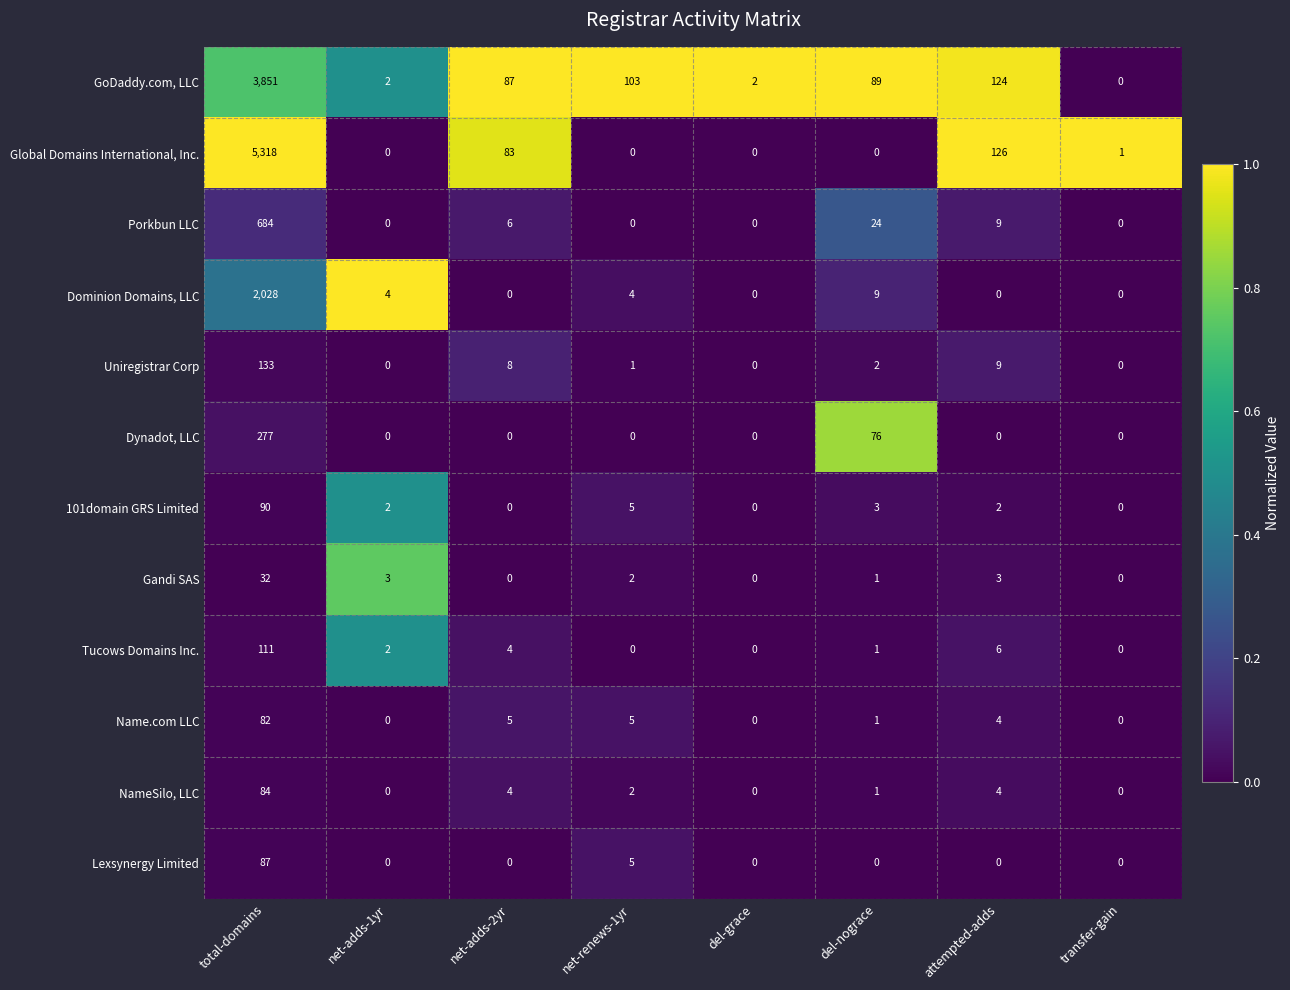

Between total-domains and net-adds-1yr, which series saw the biggest shift?

Global Domains International, Inc.